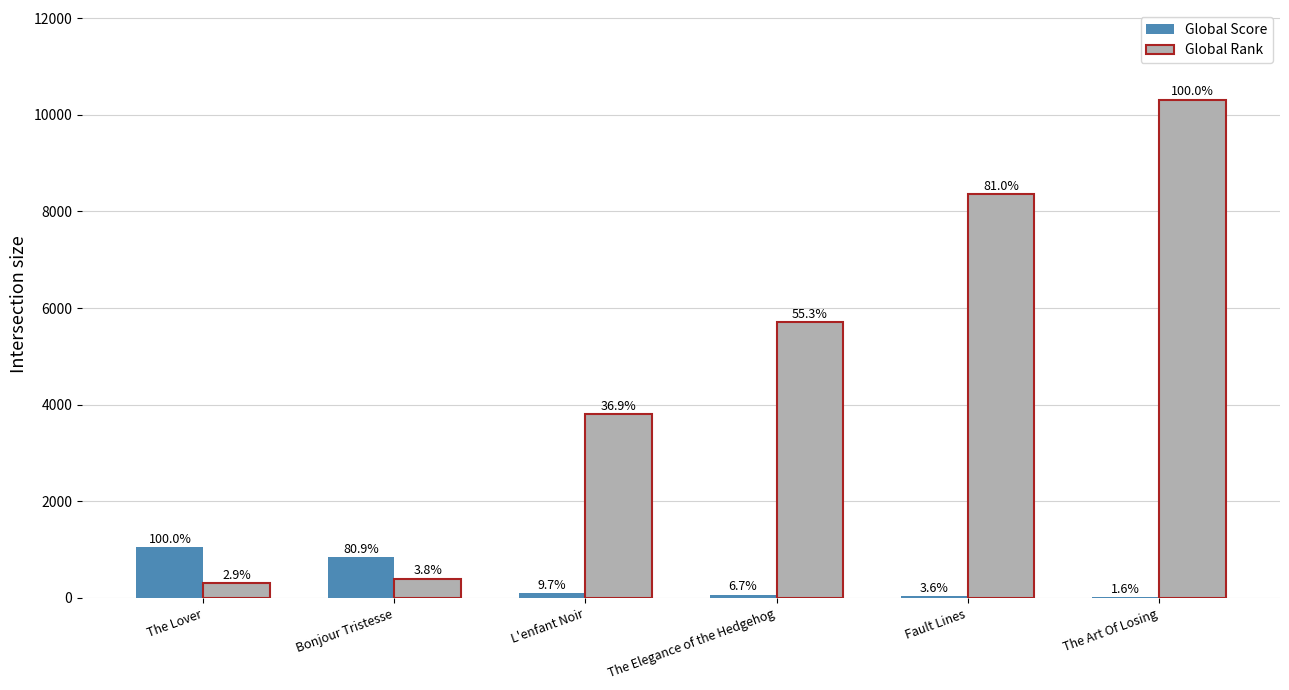

How many groups of bars are there?

6